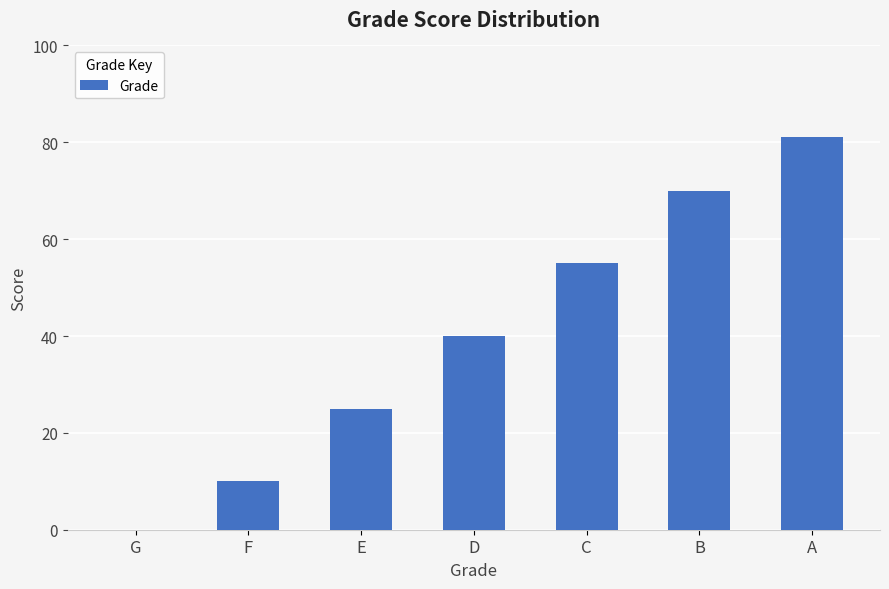

How many values are between 10 and 70?

5